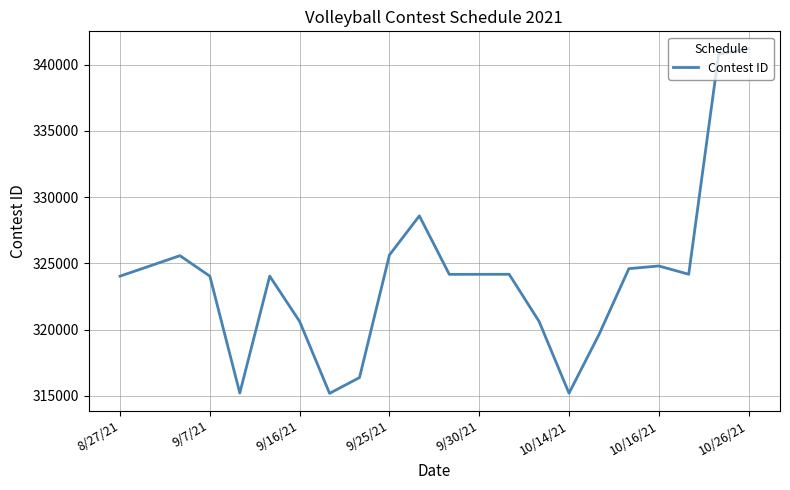

What is the difference between the maximum and minimum values?

26023